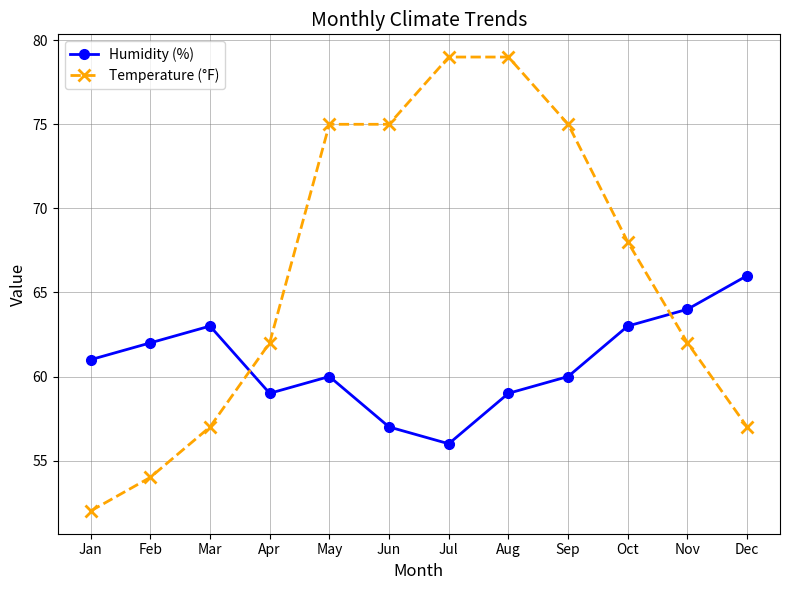

What is the value of the Temperature (°F) point at the 1st from the left?

52